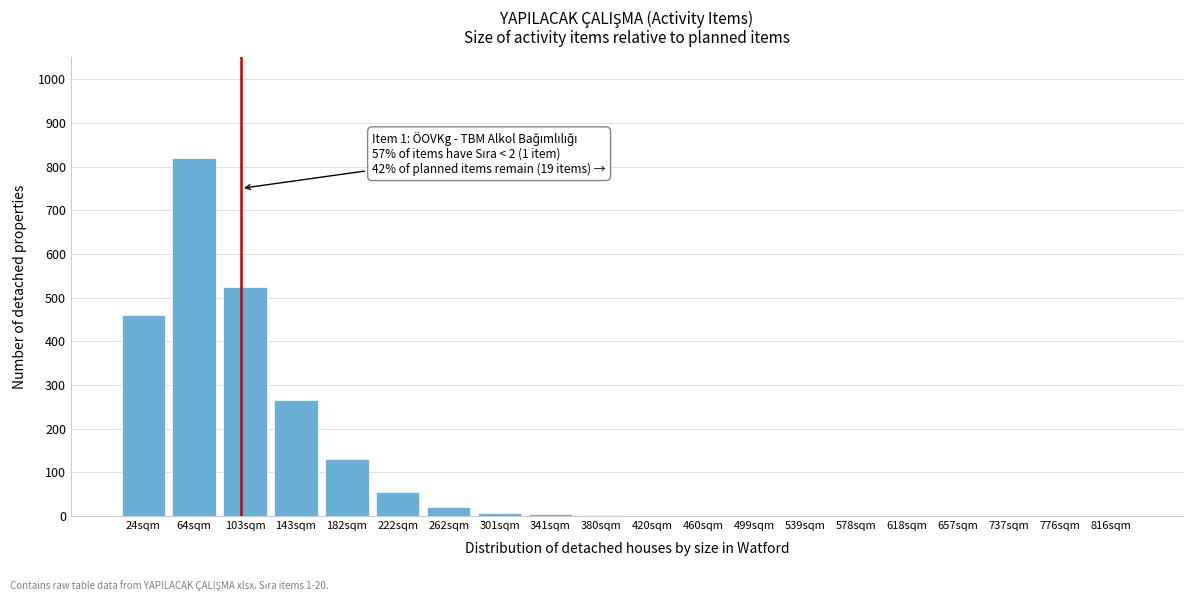

Where is the data nearest to the value 410?

24sqm